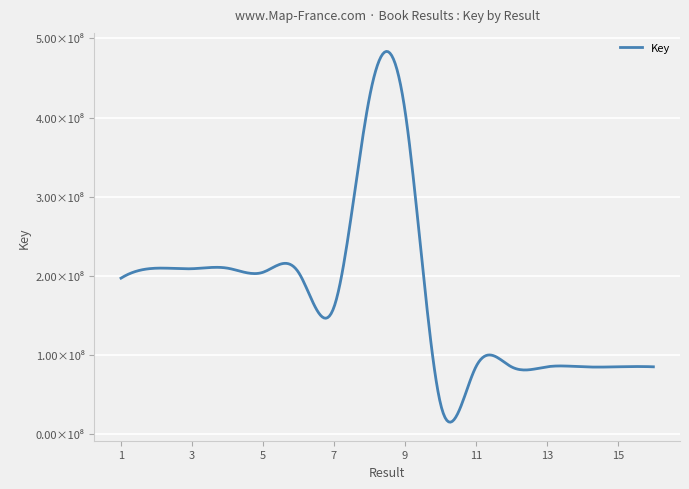

Where is the first local minimum?

3